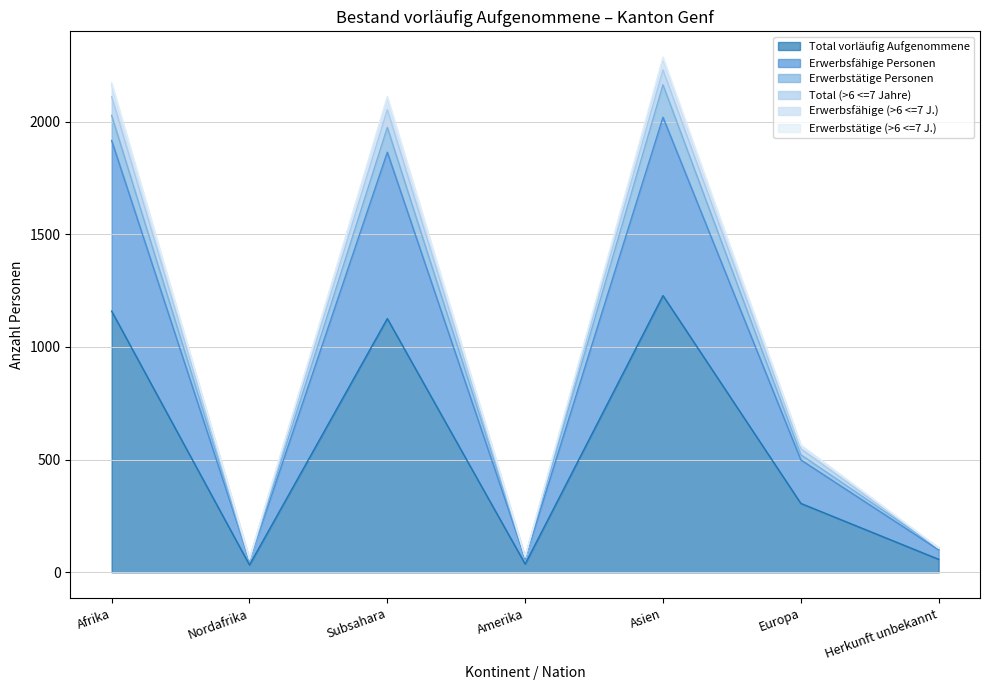

How many lines are shown in the chart?

6